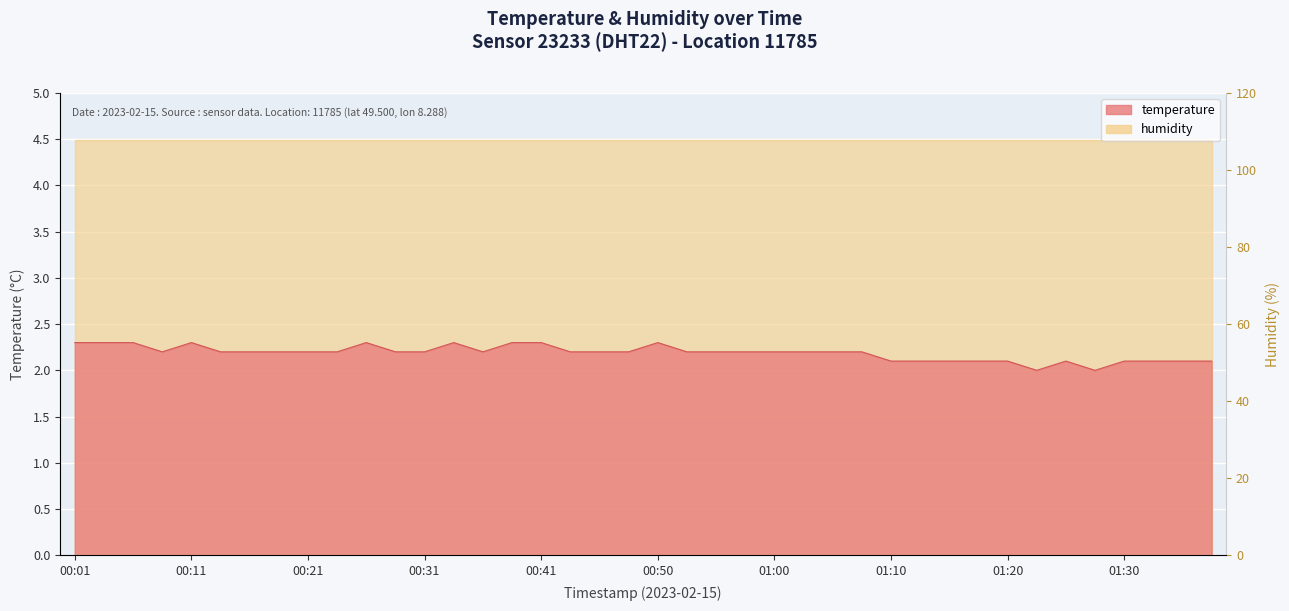

What is the difference between the second highest and minimum values?

0.3